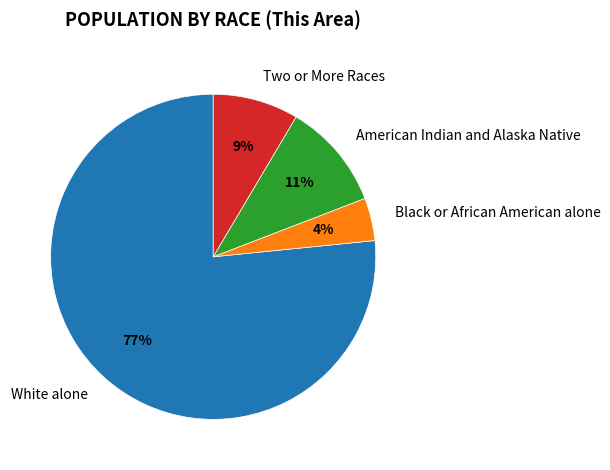

To the nearest percent, what is the combined percentage of White alone and American Indian and Alaska Native?

87%